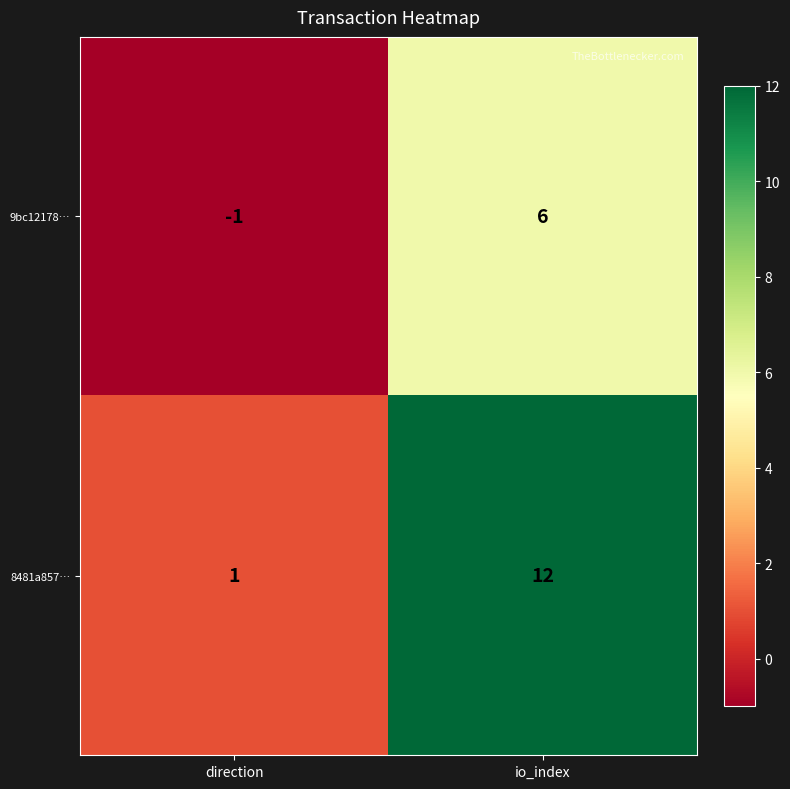

Rank the series by their maximum value, from highest to lowest.

8481a857…, 9bc12178…